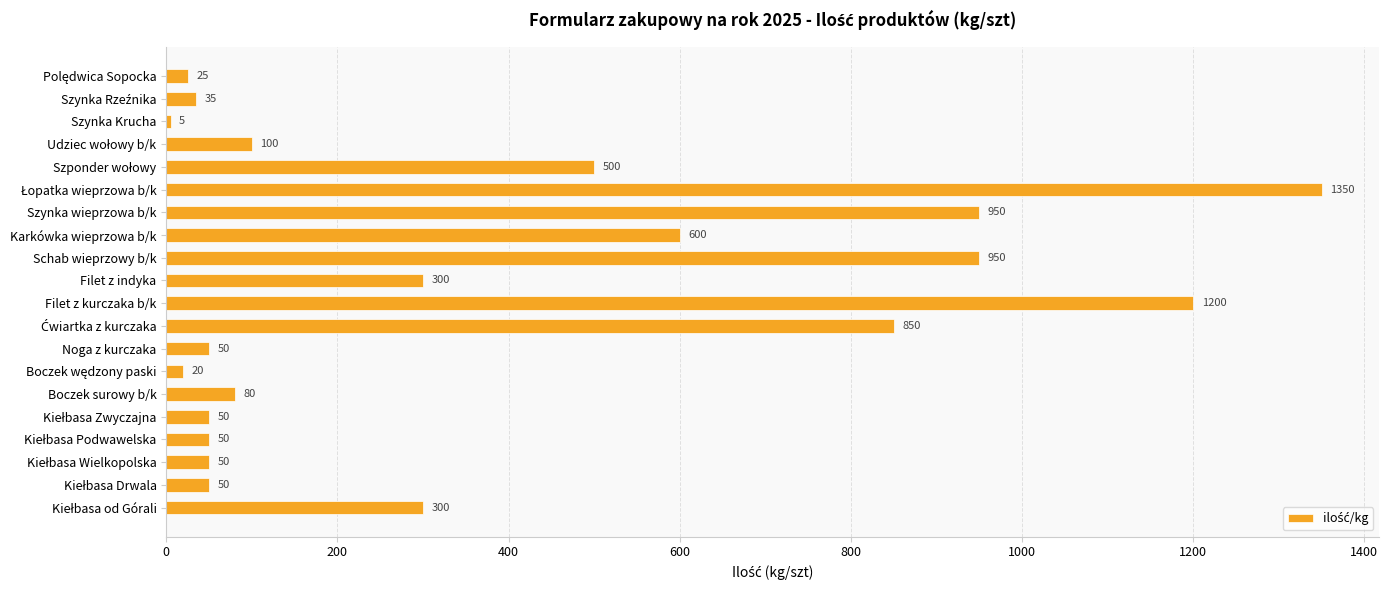

Between Filet z kurczaka b/k and Szynka Krucha, which is larger?

Filet z kurczaka b/k